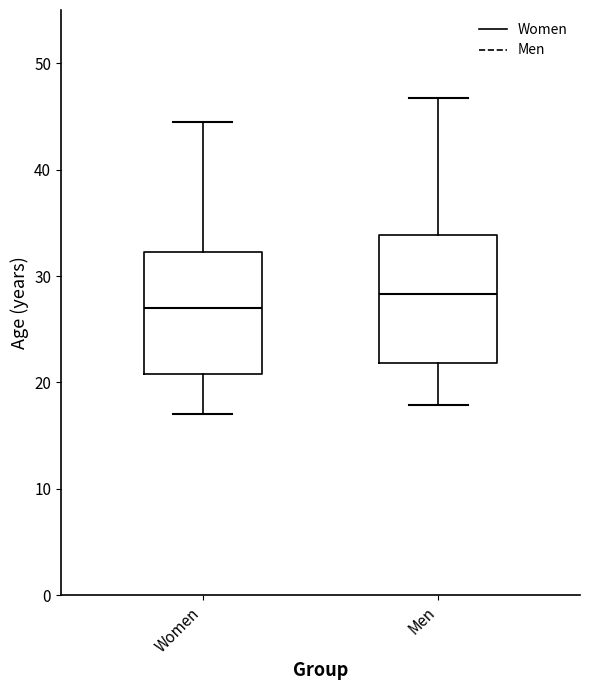

Reading left to right, read every box against the y-axis: the position of its median line, the range the box covers, and the ends of its whiskers. The values are not printed on the chart, so give them approximately, as read against the axis.

Women: median 27, box 21 to 32, whiskers 17 to 45
Men: median 28, box 22 to 34, whiskers 18 to 47